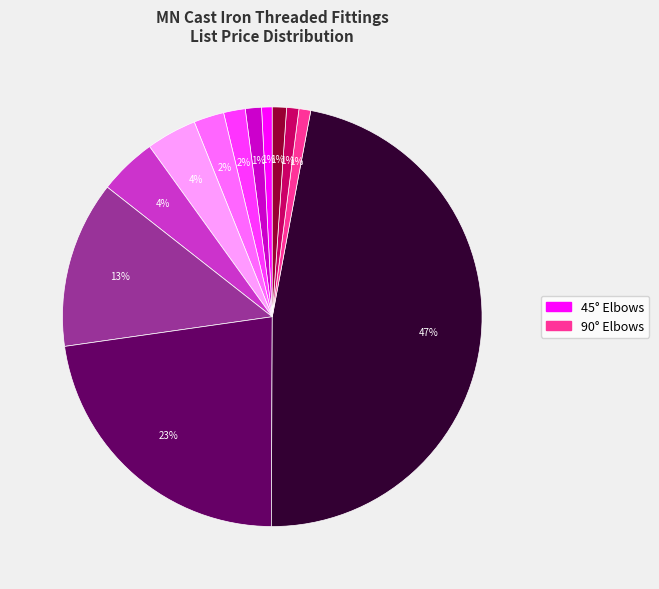

How many slices are in this pie chart?

12